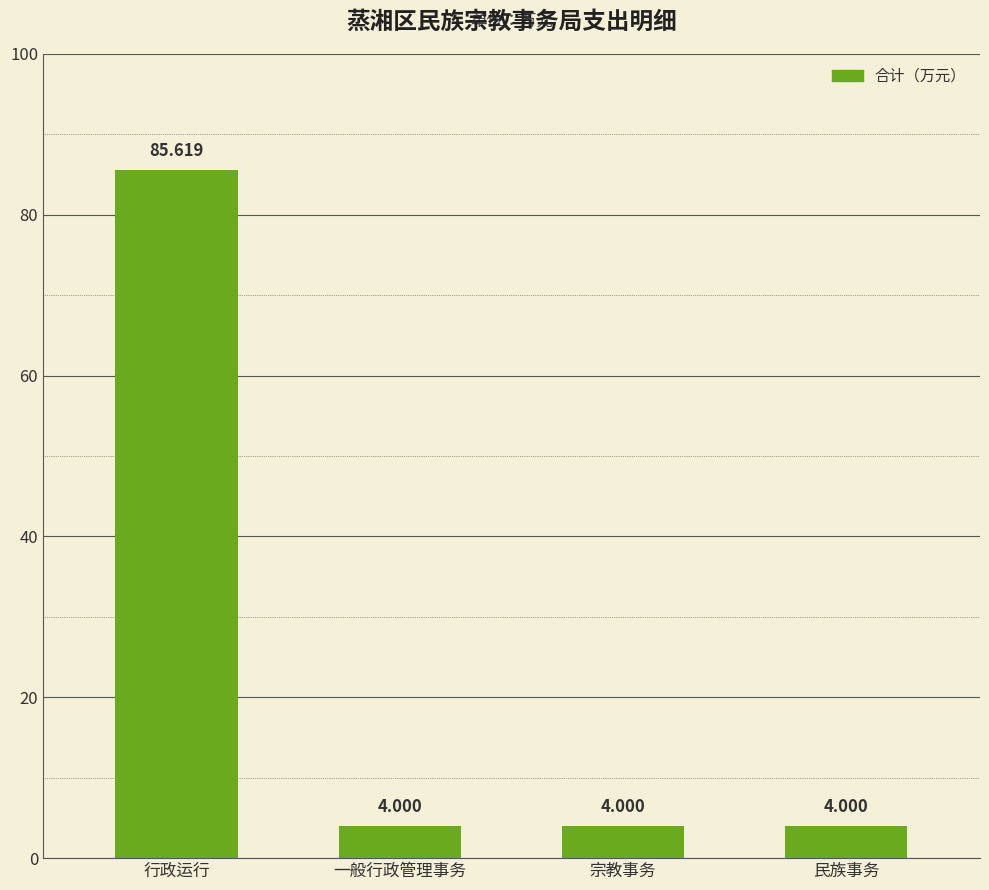

Which has a higher value, 民族事务 or 行政运行?

行政运行